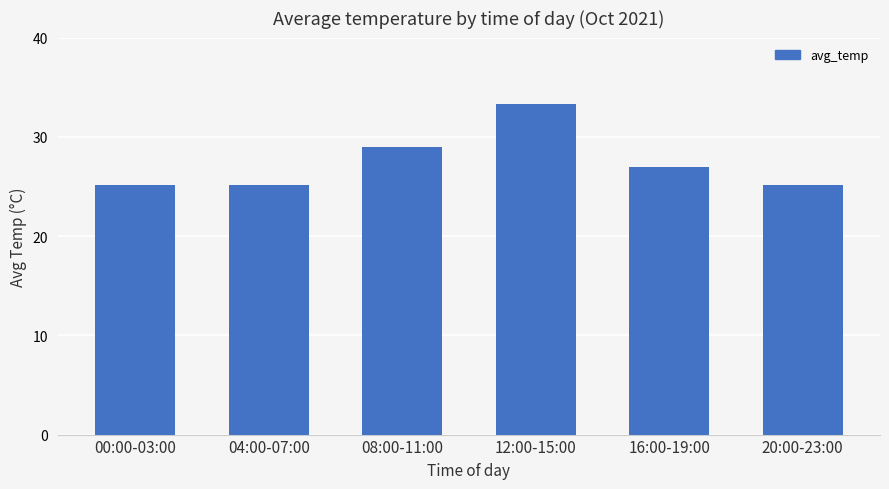

What is the greatest value displayed?

33.3